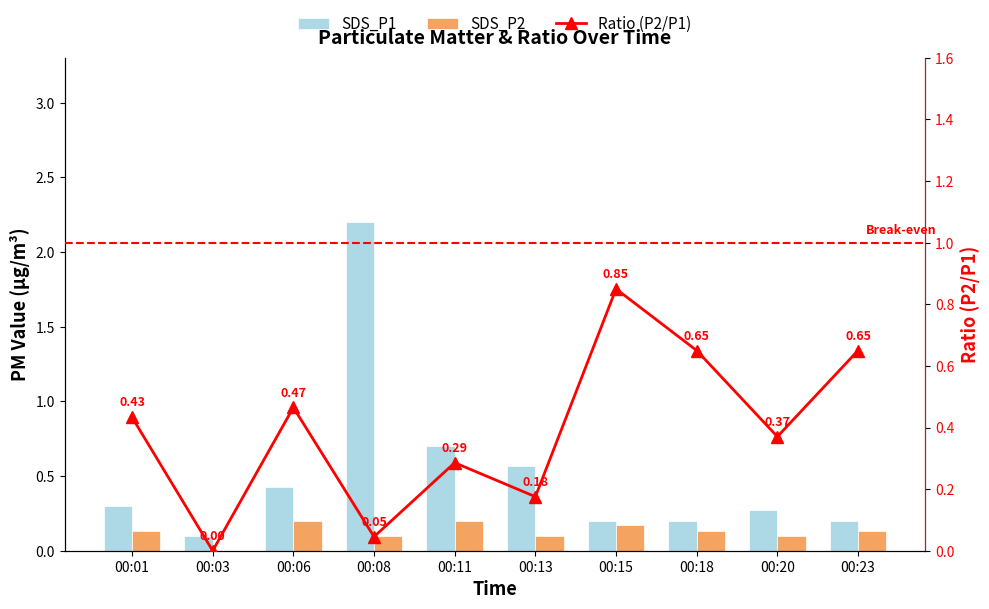

How many categories are shown in the chart?

10